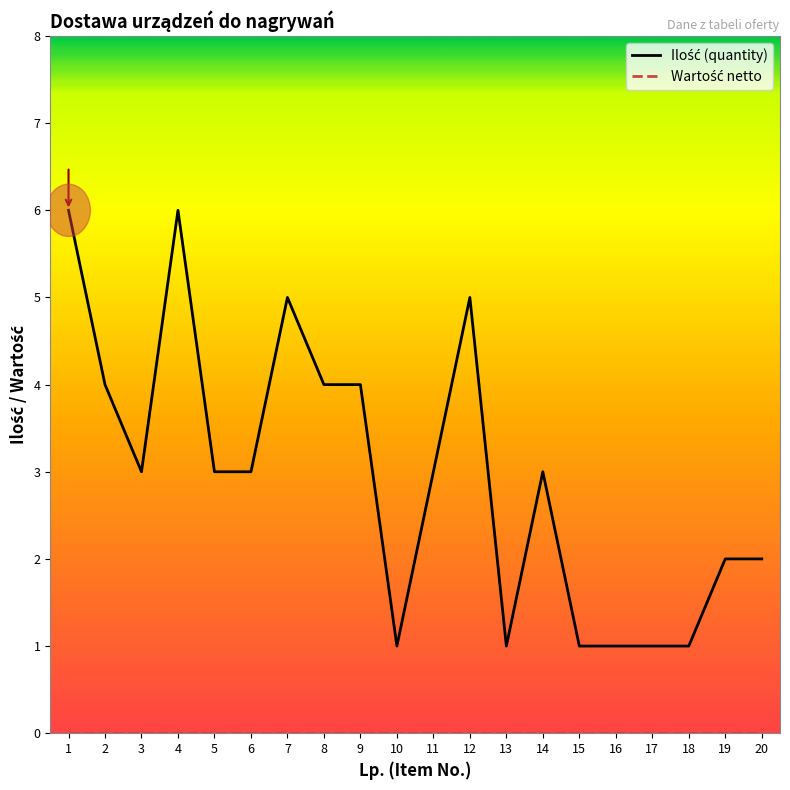

What is the spread (max minus min) of values at 9?

4